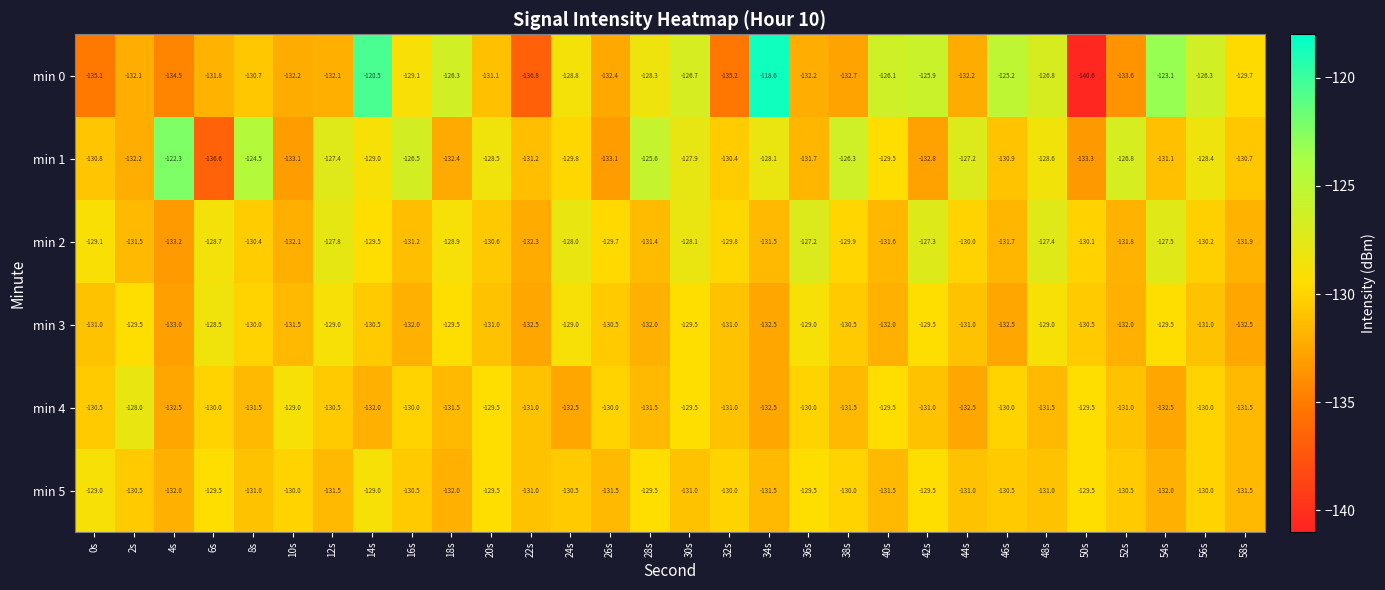

What is the average value of the min 1 series?

-129.6